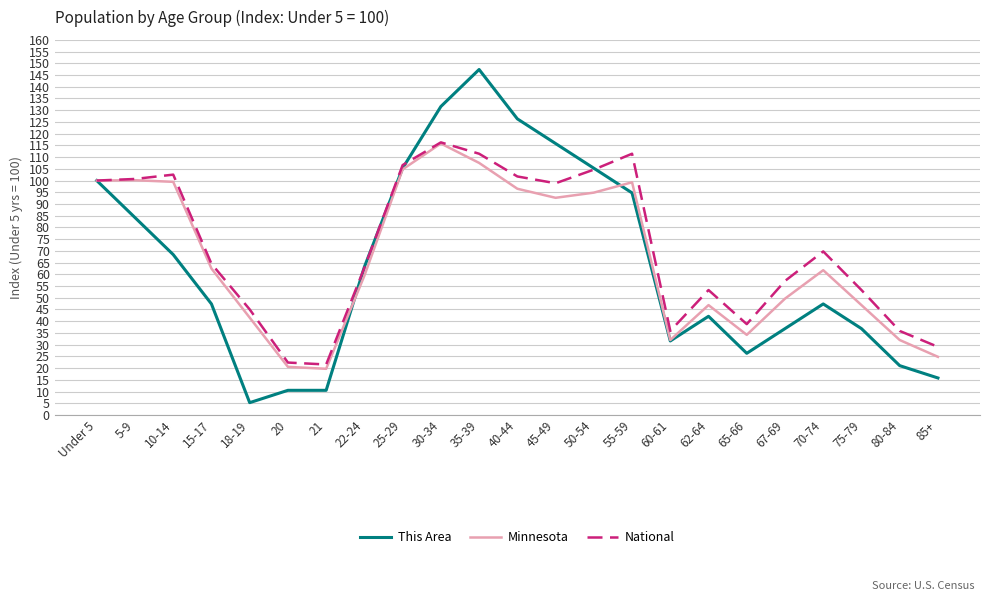

What is the difference between the maximum and minimum values in the Minnesota series?

96.1